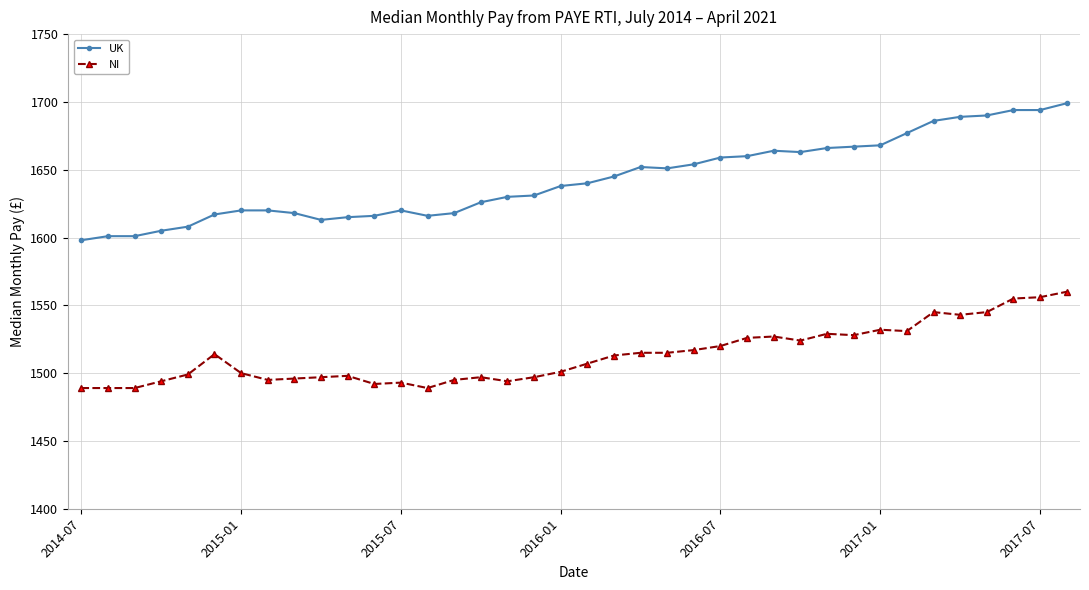

True or false: UK and NI cross at least once.

False